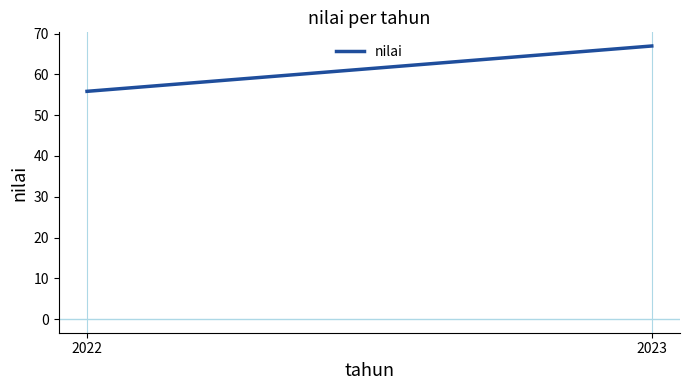

Is it true that the value at 2023 is 67.0?

True